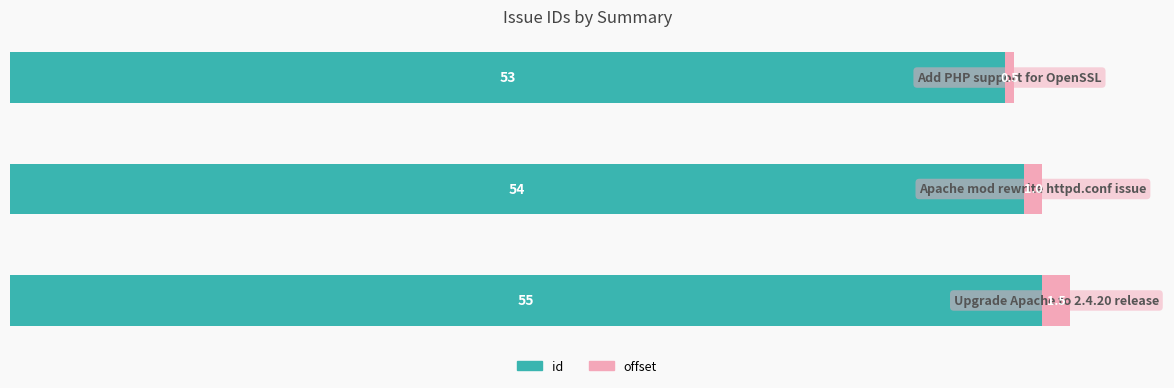

What is the difference between the second highest and minimum values in the id series?

1.0